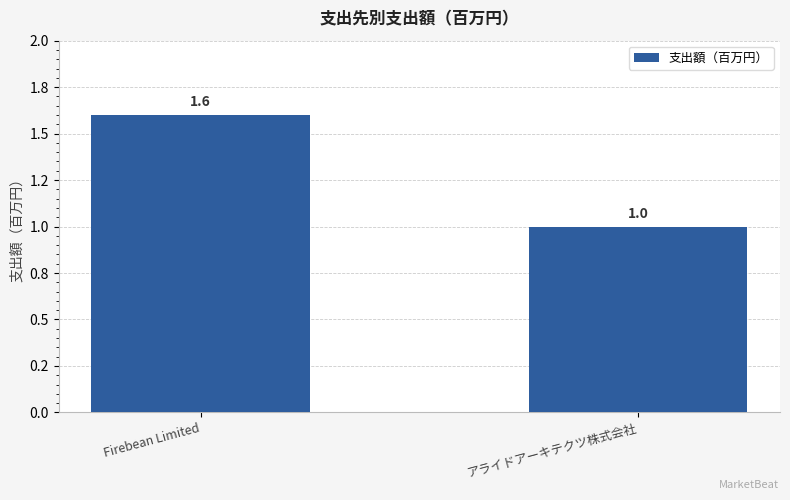

What is the change in value from Firebean Limited to アライドアーキテクツ株式会社?

-0.6